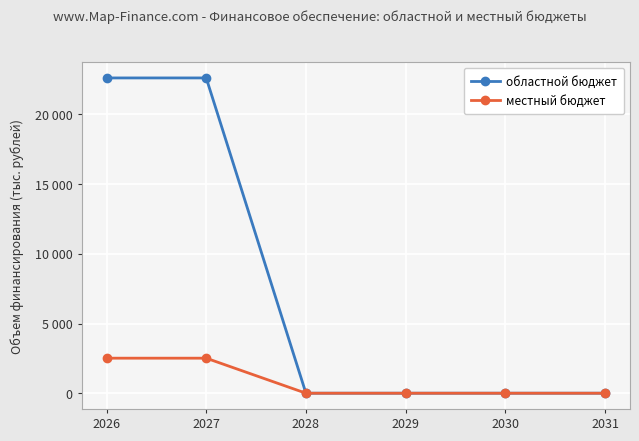

What are all the series names shown in the legend?

областной бюджет, местный бюджет